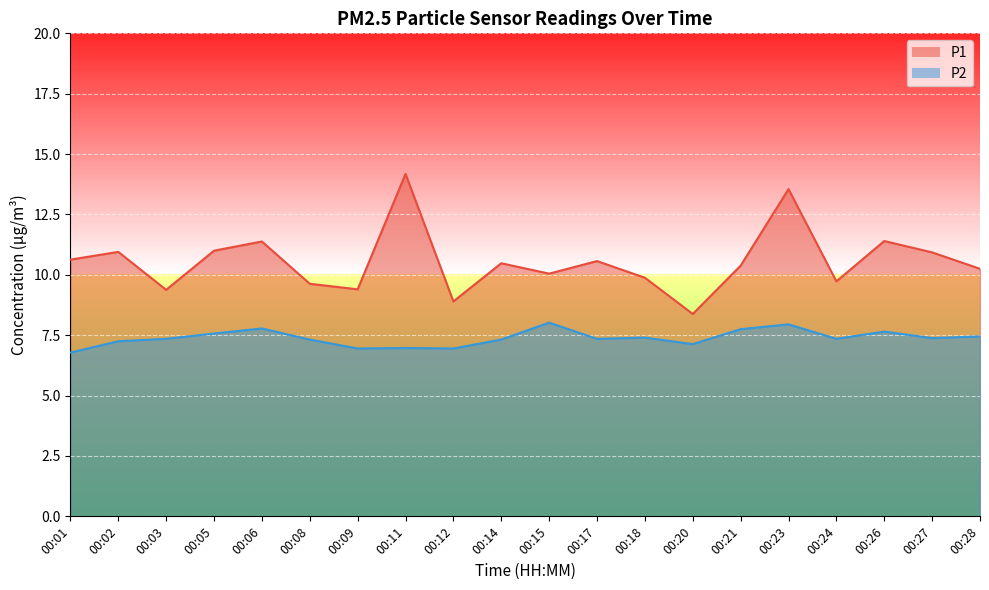

What is the total value across all series at 00:08?

17.0